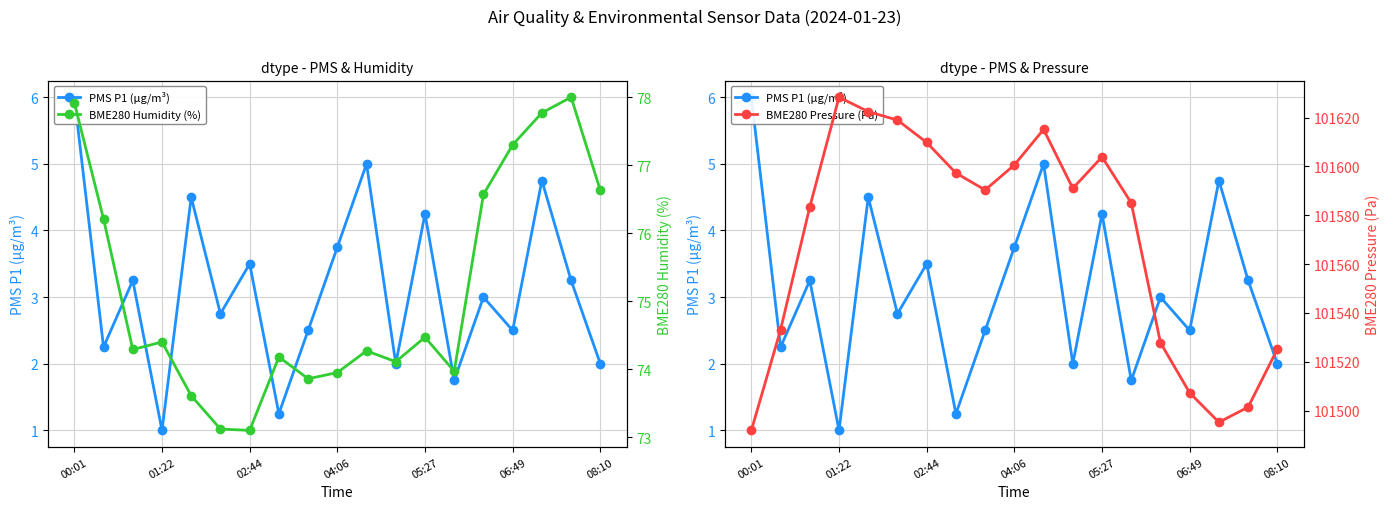

At how many categories does at least one series exceed 90741?

19